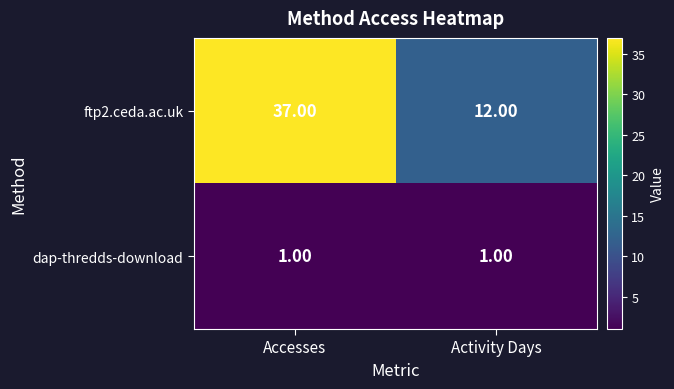

What is the total value across all series at Accesses?

38